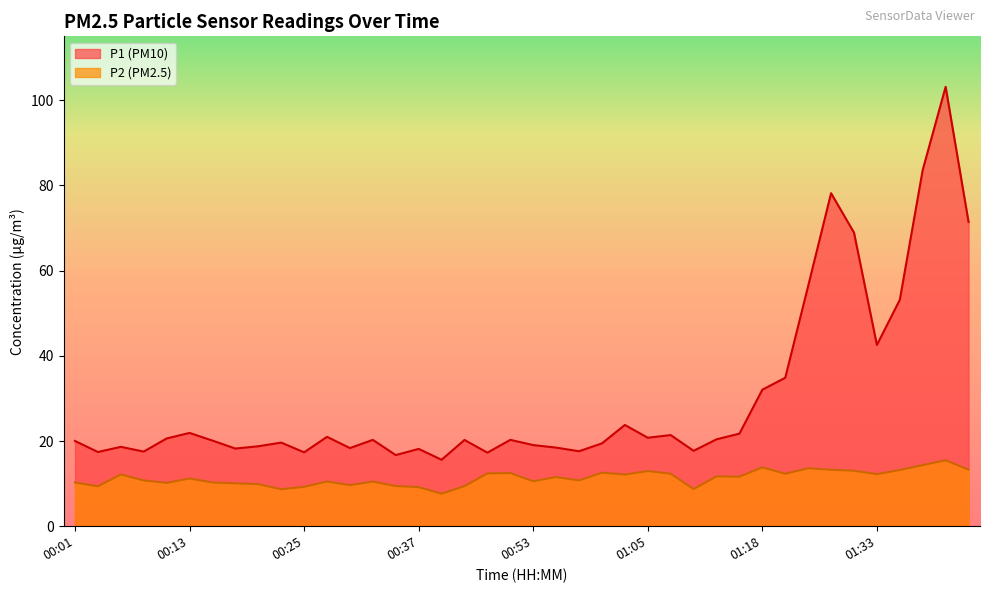

Is it true that P1 equals 21.7 at 01:15?

True